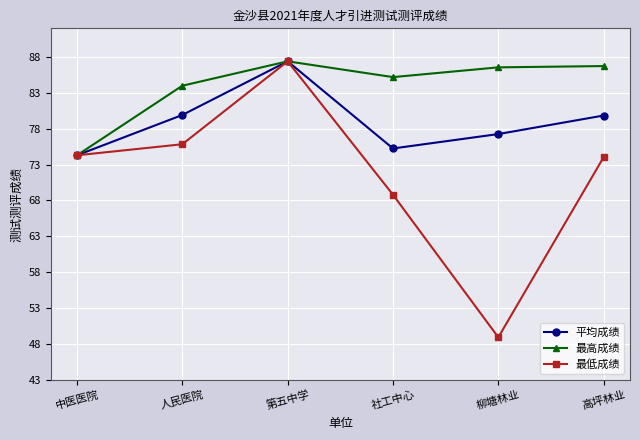

At which label does 最低成绩 first exceed 74?

中医医院